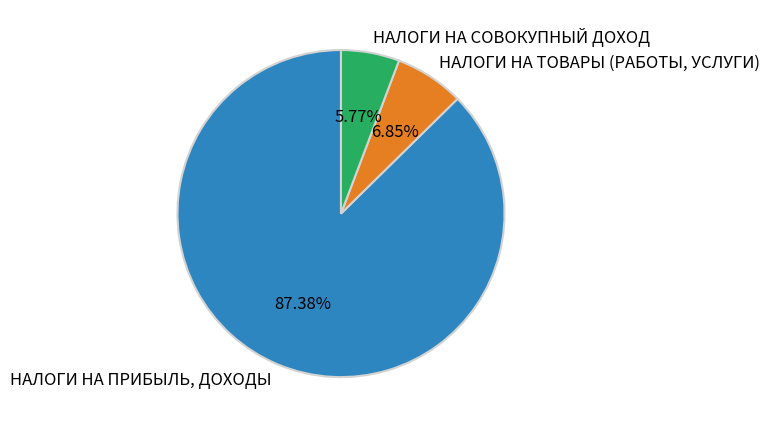

Combined, do НАЛОГИ НА ТОВАРЫ (РАБОТЫ, УСЛУГИ) and НАЛОГИ НА ПРИБЫЛЬ, ДОХОДЫ account for over 50%?

Yes